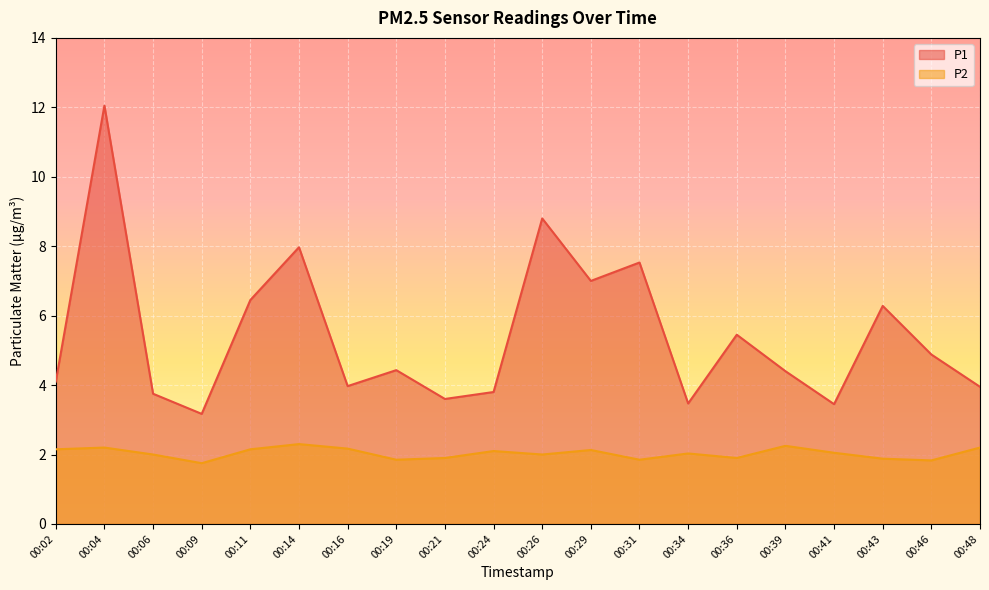

How many lines are shown in the chart?

2